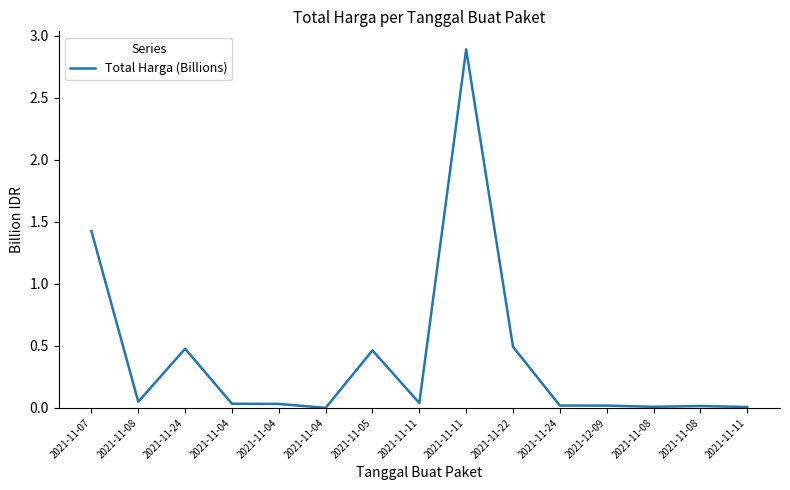

Does the chart have visible grid lines?

No